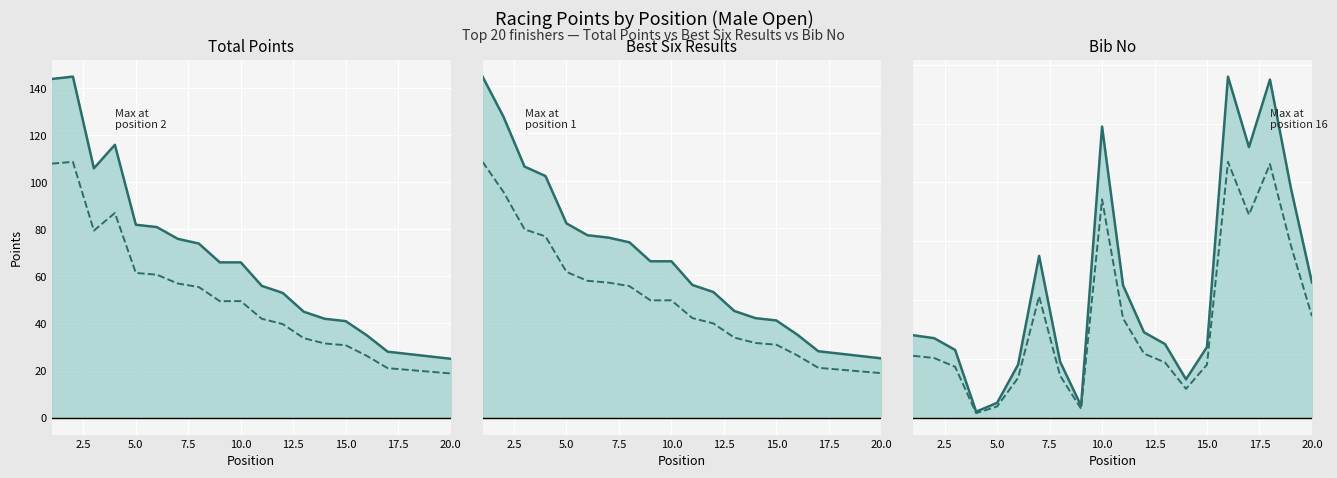

What is the maximum value for Best Six Results (solid)?

144.0